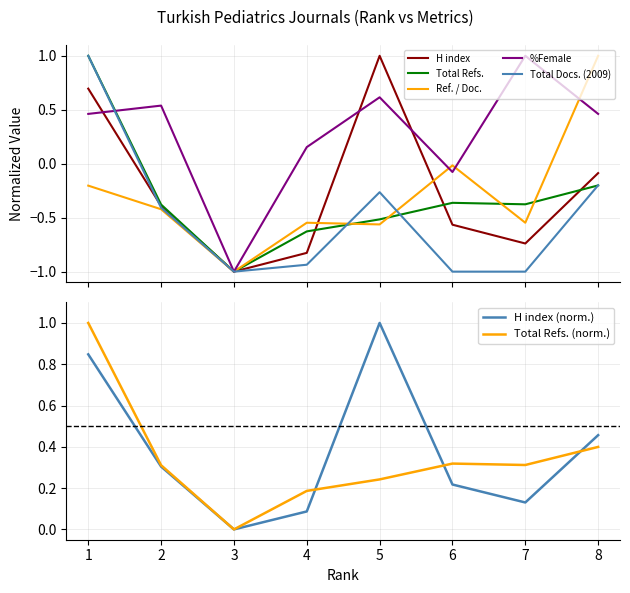

What are all the series names shown in the legend?

H index, Total Refs., Ref. / Doc., %Female, Total Docs. (2009)